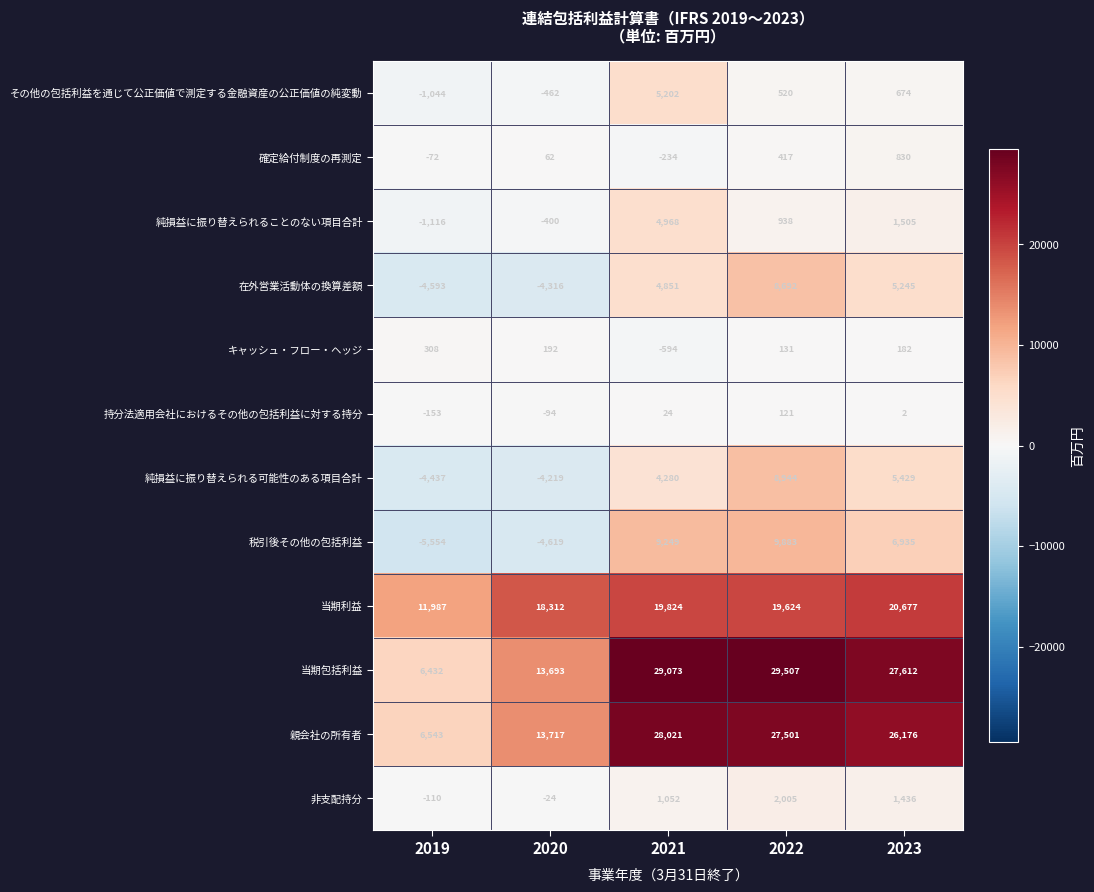

How many negative values does the 持分法適用会社におけるその他の包括利益に対する持分 series have?

2